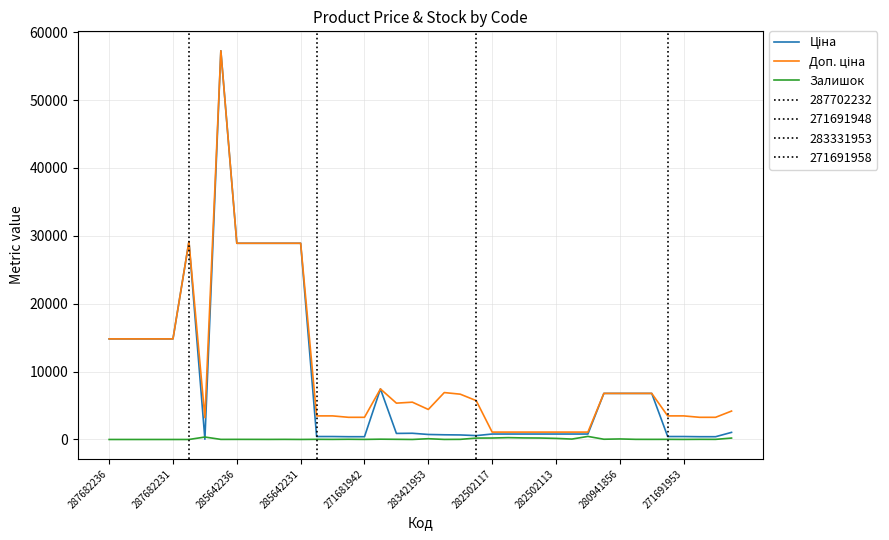

How many lines are shown in the chart?

3